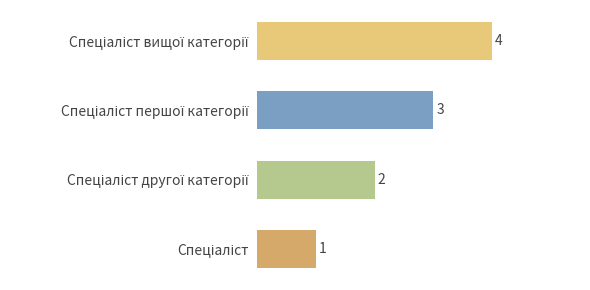

What is the greatest value displayed?

4